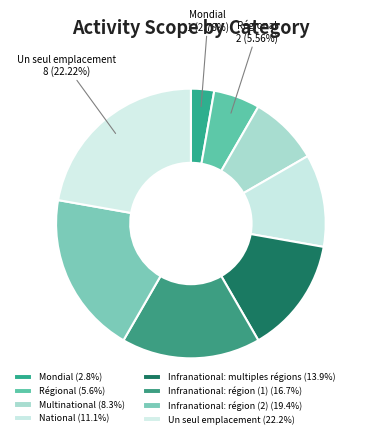

How many slices are in this pie chart?

8